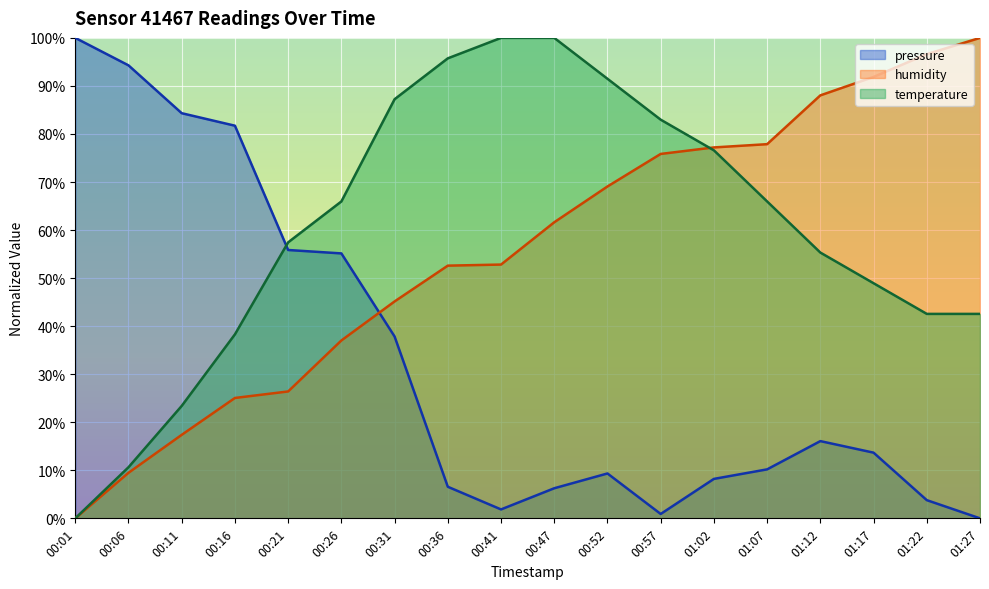

Reading left to right, extract all data points from this chart.

pressure: 00:01=100.0	00:06=94.3	00:11=84.3	00:16=81.7	00:21=55.9	00:26=55.1	00:31=37.8	00:36=6.6	00:41=1.9	00:47=6.3	00:52=9.3	00:57=0.9	01:02=8.2	01:07=10.2	01:12=16.1	01:17=13.7	01:22=3.8	01:27=0.0
humidity: 00:01=0.0	00:06=9.5	00:11=17.4	00:16=25.1	00:21=26.4	00:26=37.0	00:31=45.1	00:36=52.6	00:41=52.8	00:47=61.6	00:52=69.1	00:57=75.8	01:02=77.2	01:07=77.9	01:12=88.0	01:17=91.9	01:22=96.6	01:27=100.0
temperature: 00:01=0.0	00:06=10.6	00:11=23.4	00:16=38.3	00:21=57.4	00:26=66.0	00:31=87.2	00:36=95.7	00:41=100.0	00:47=100.0	00:52=91.5	00:57=83.0	01:02=76.6	01:07=66.0	01:12=55.3	01:17=48.9	01:22=42.6	01:27=42.6